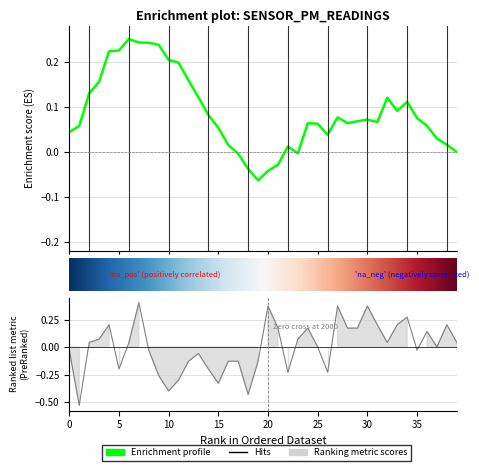

Is it true that the value at 17 is -0.1?

True